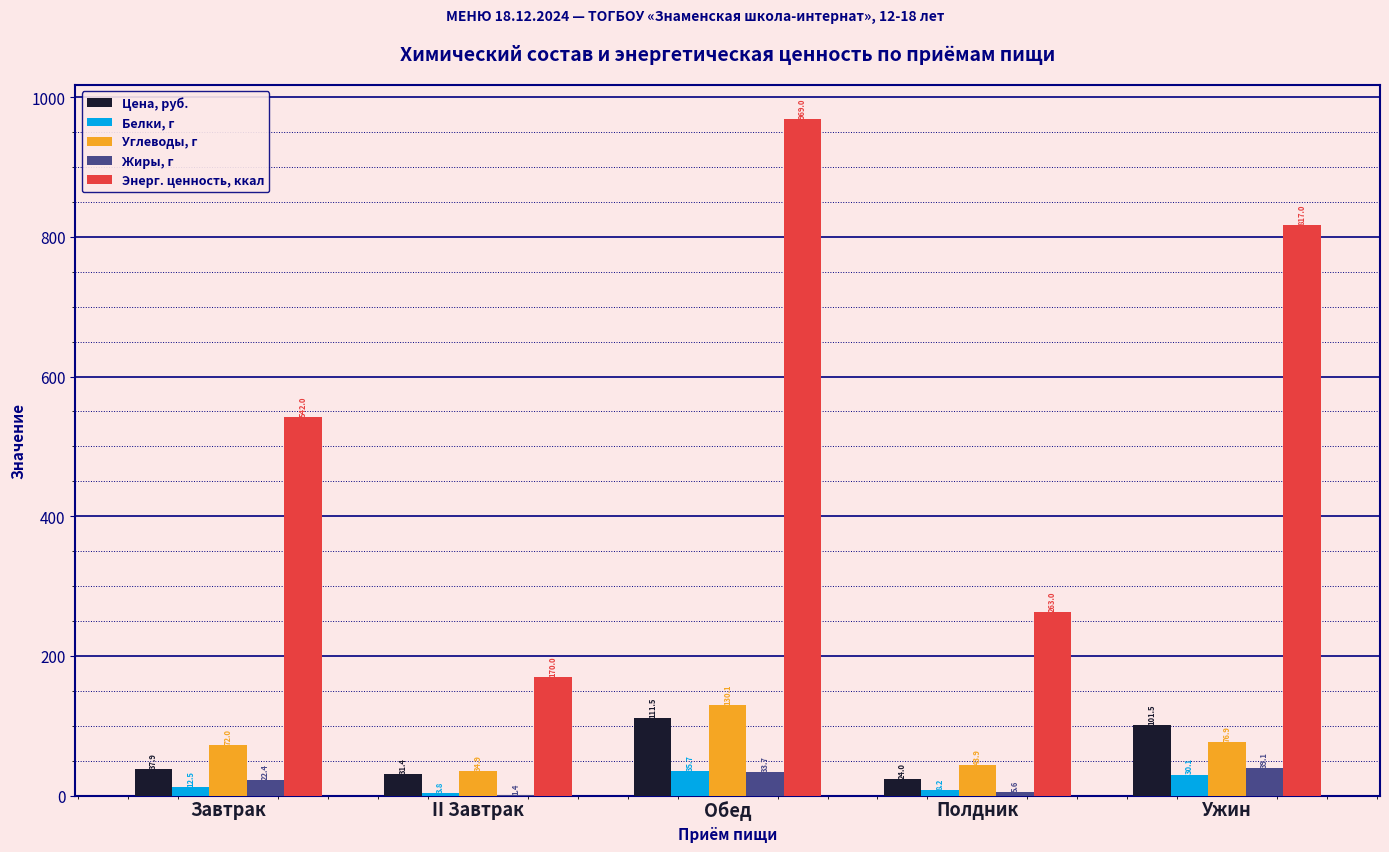

What is the total value across all series at Обед?

1280.0